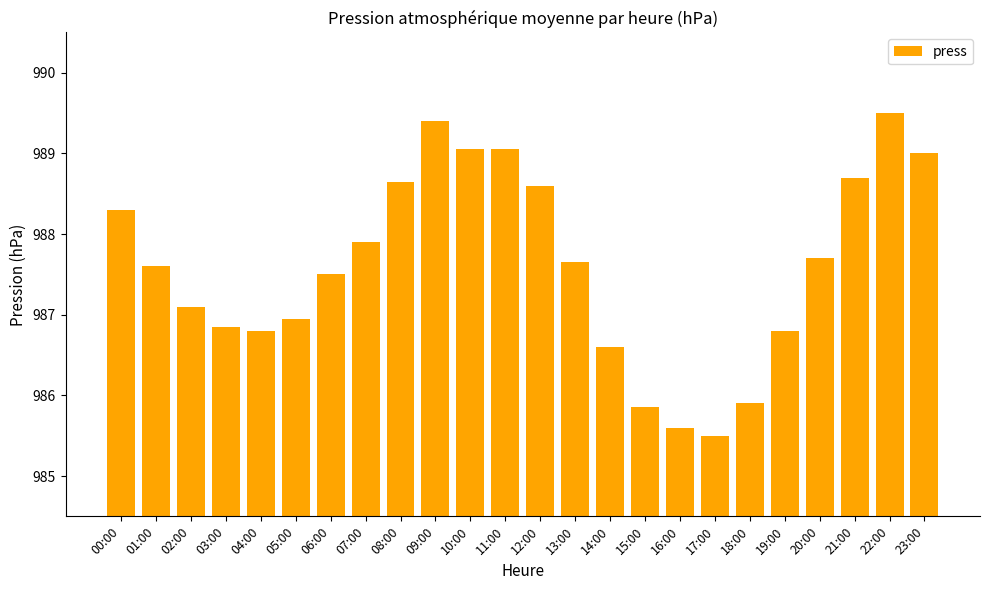

True or false: the data shows 270.6 at 15:00.

False